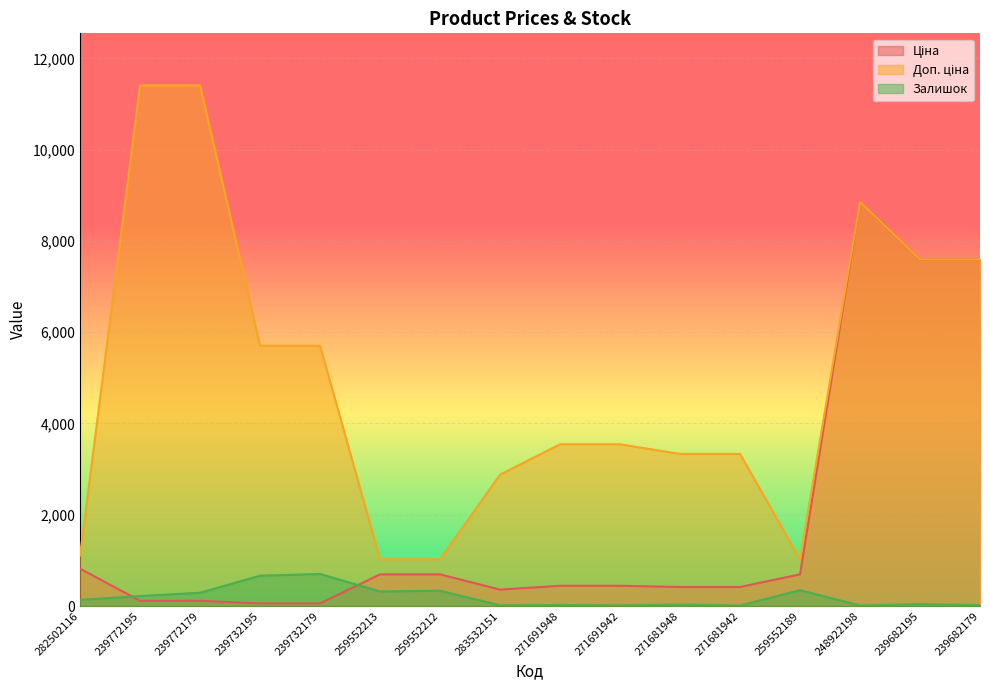

Where does the Залишок series first go above 135?

239772195